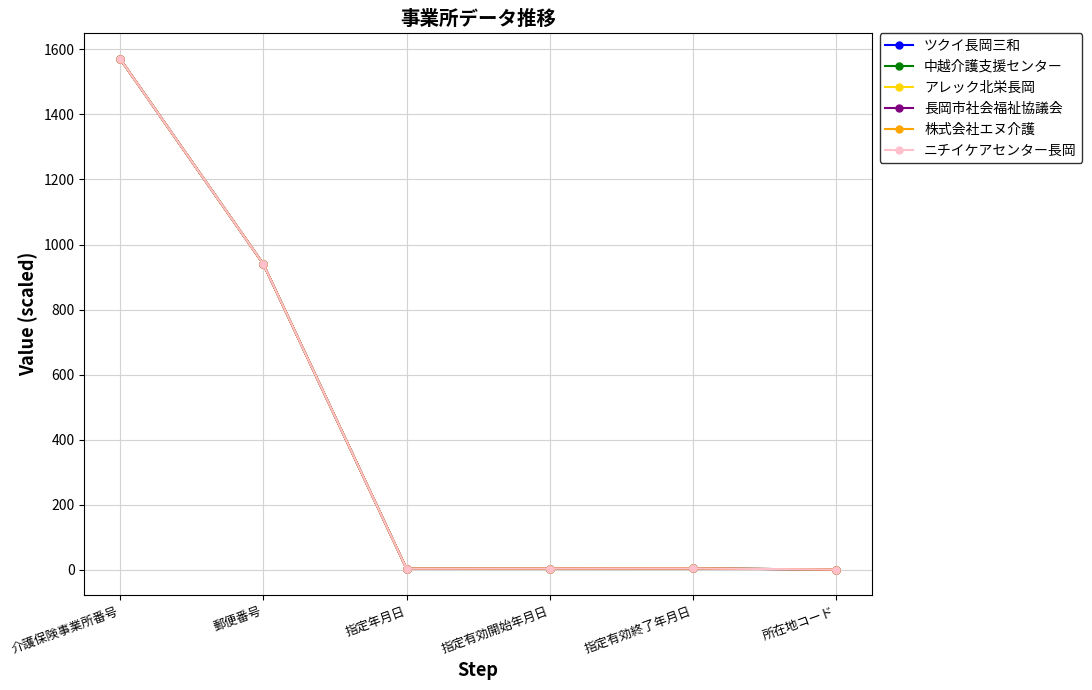

Which series has the widest spread of values?

ニチイケアセンター長岡